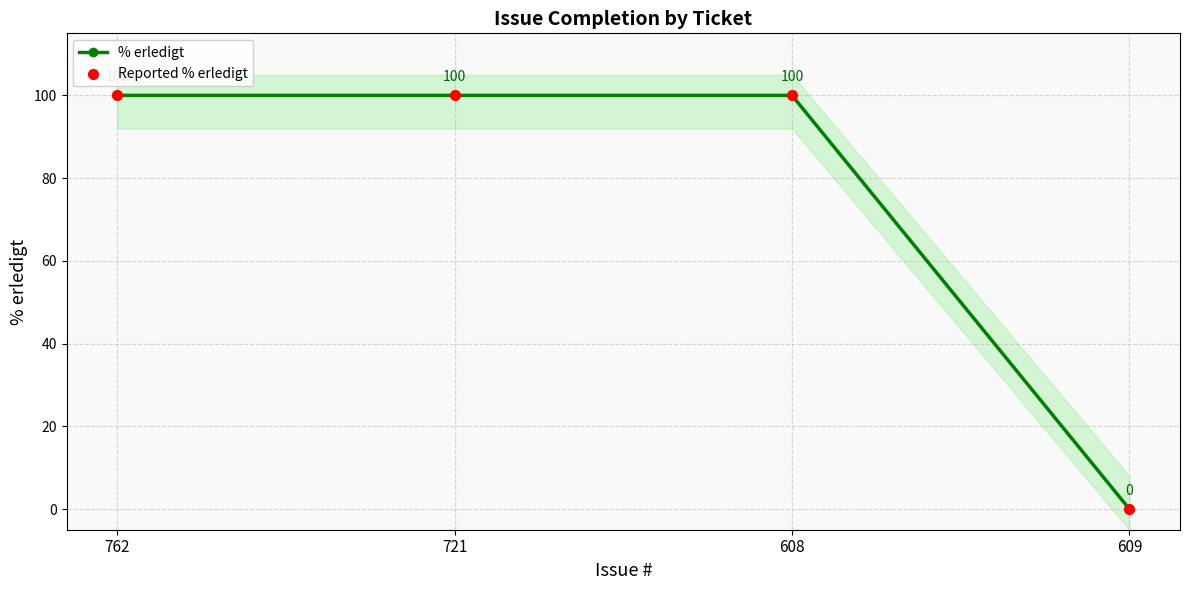

Which series has the largest Y range (max minus min)?

% erledigt